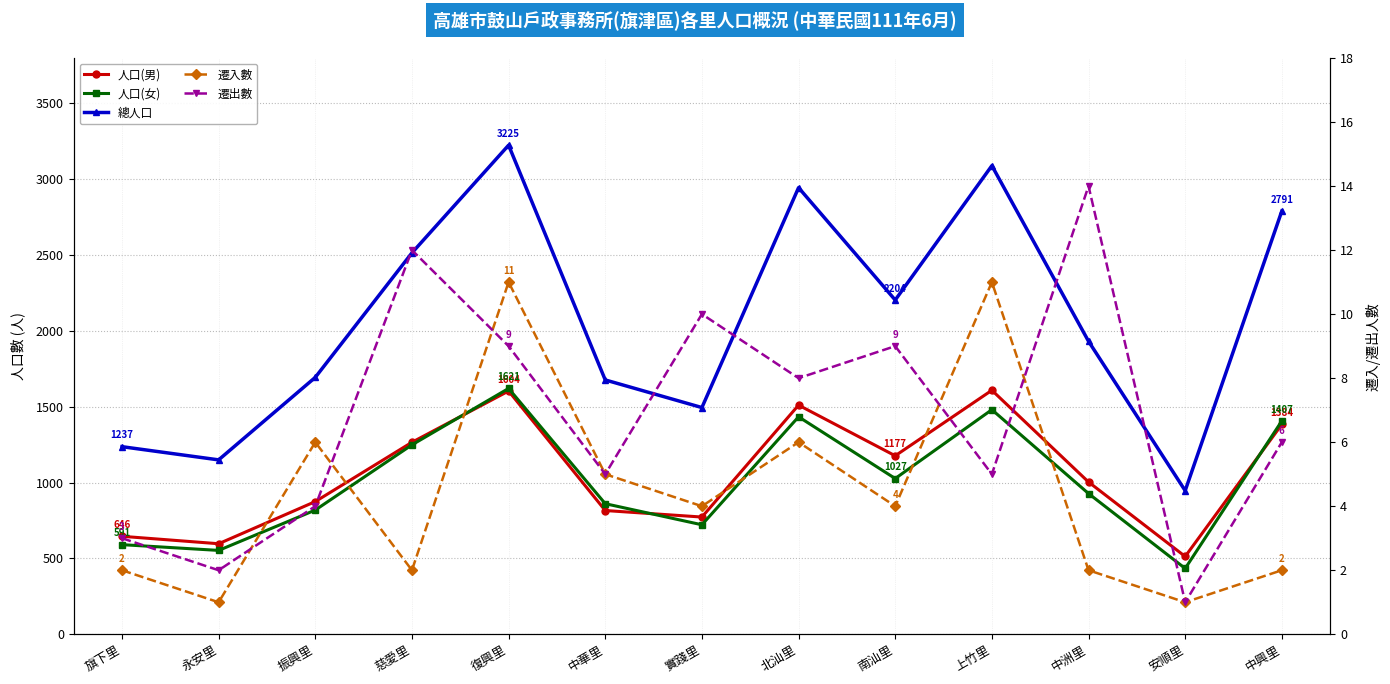

What is the spread (max minus min) of values at 復興里?

3216